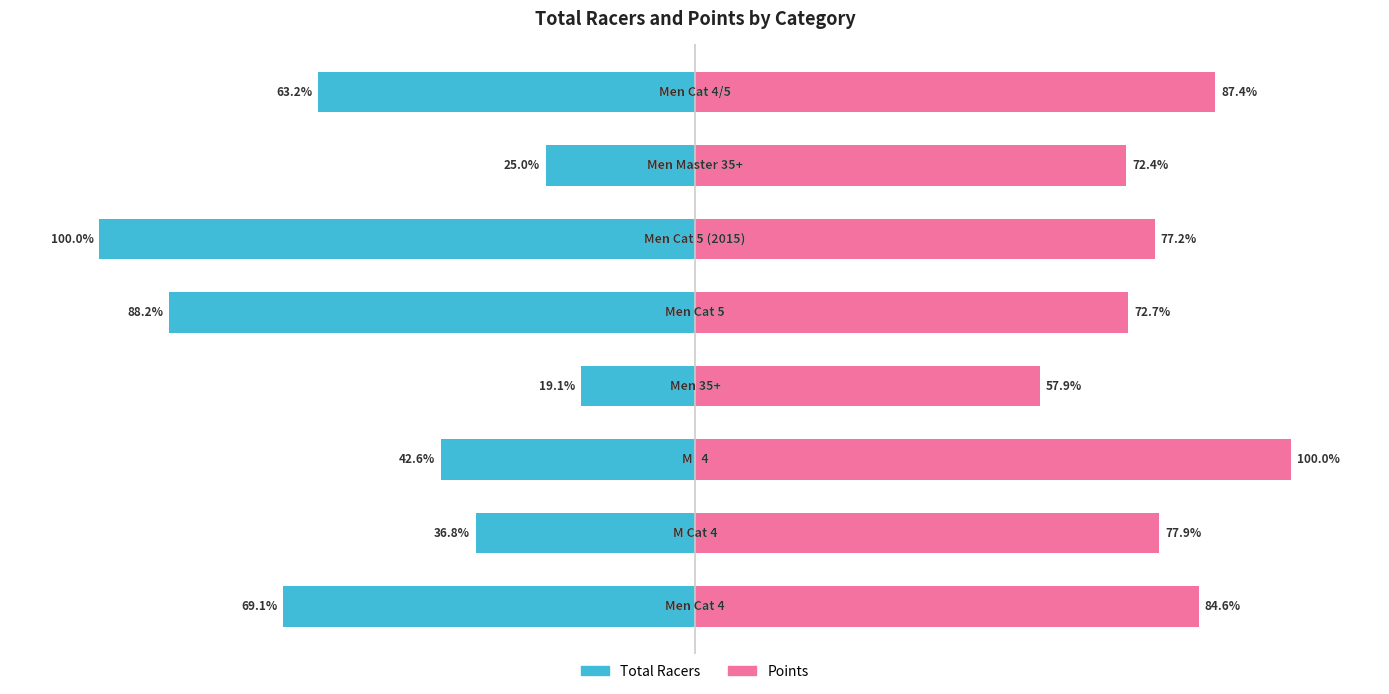

What is the value of the Points bar at the 6th from the left?

77.2